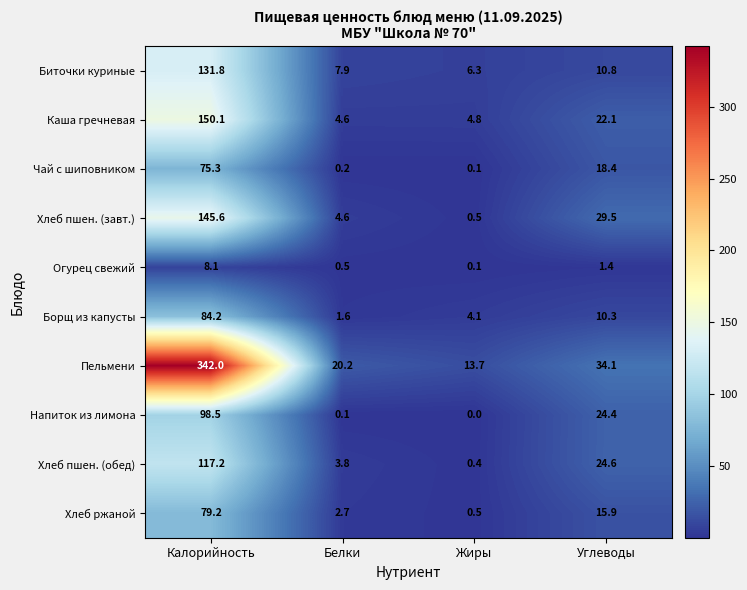

What is the difference between the second highest and minimum values in the Каша гречневая series?

17.5